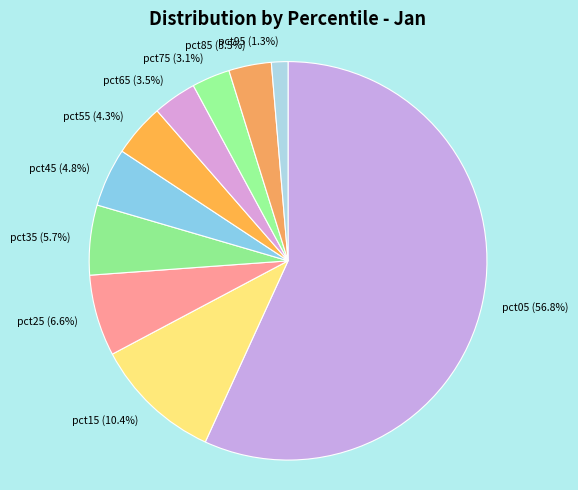

What is the largest slice in the pie chart?

pct05